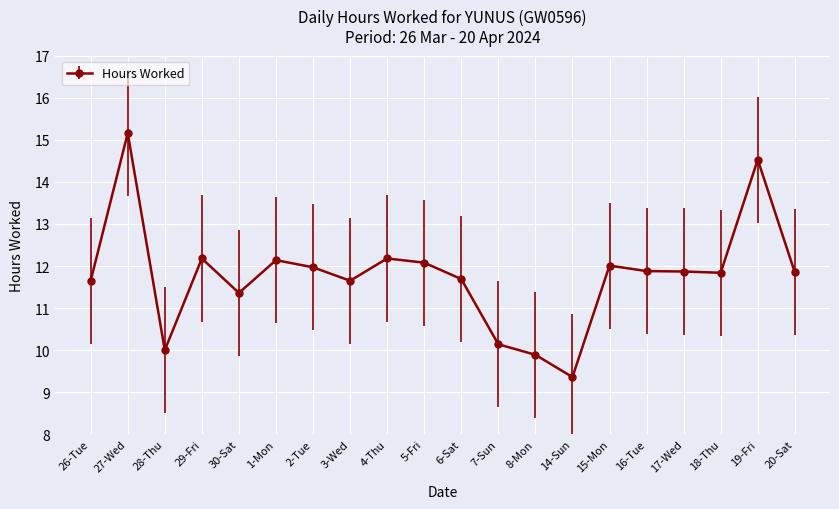

How many lines are shown in the chart?

1